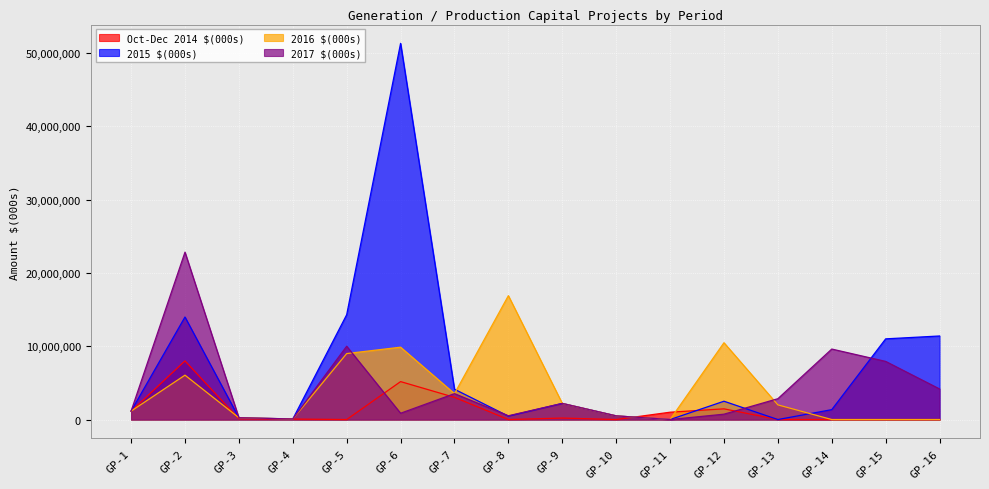

In 2017 $(000s), how many points are higher than both neighbors (excluding endpoints)?

5